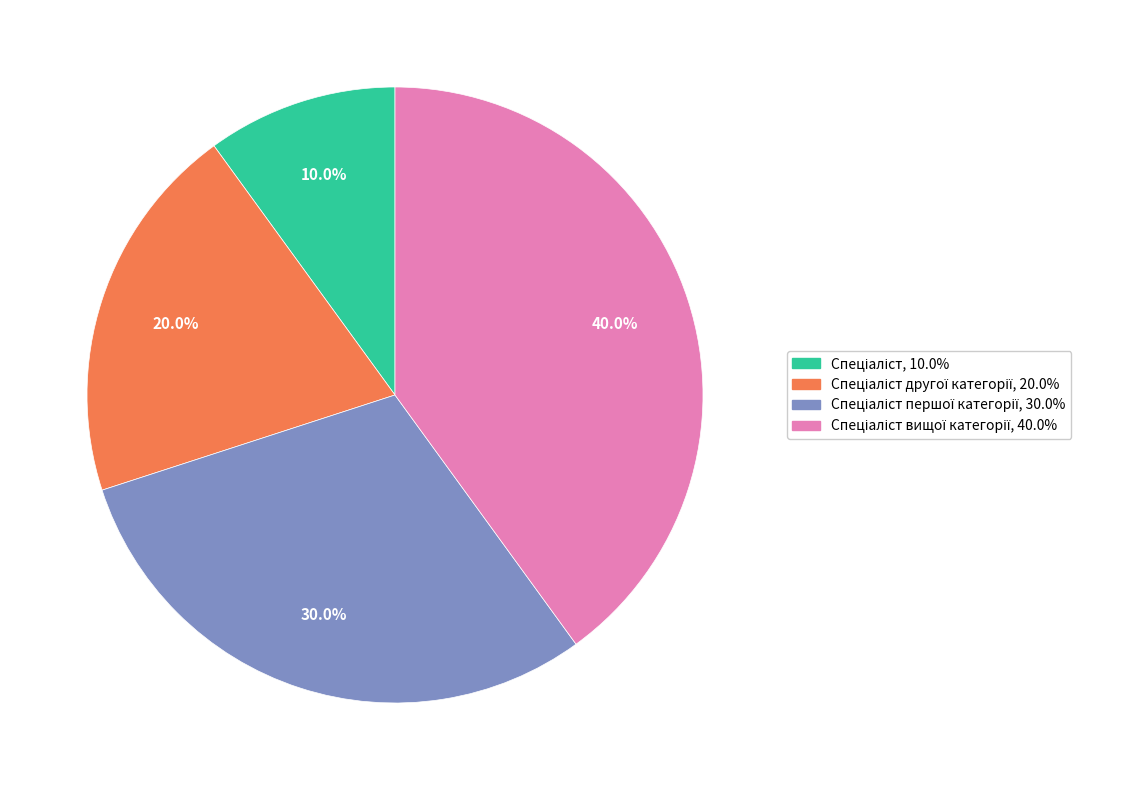

Does any single category account for the majority?

No